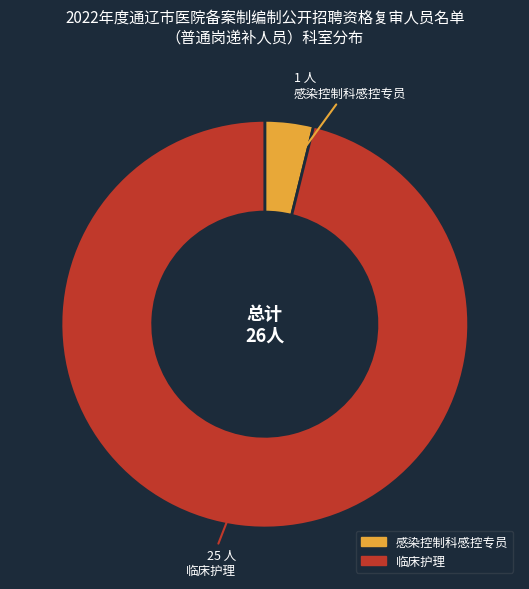

Does any single category account for the majority?

Yes